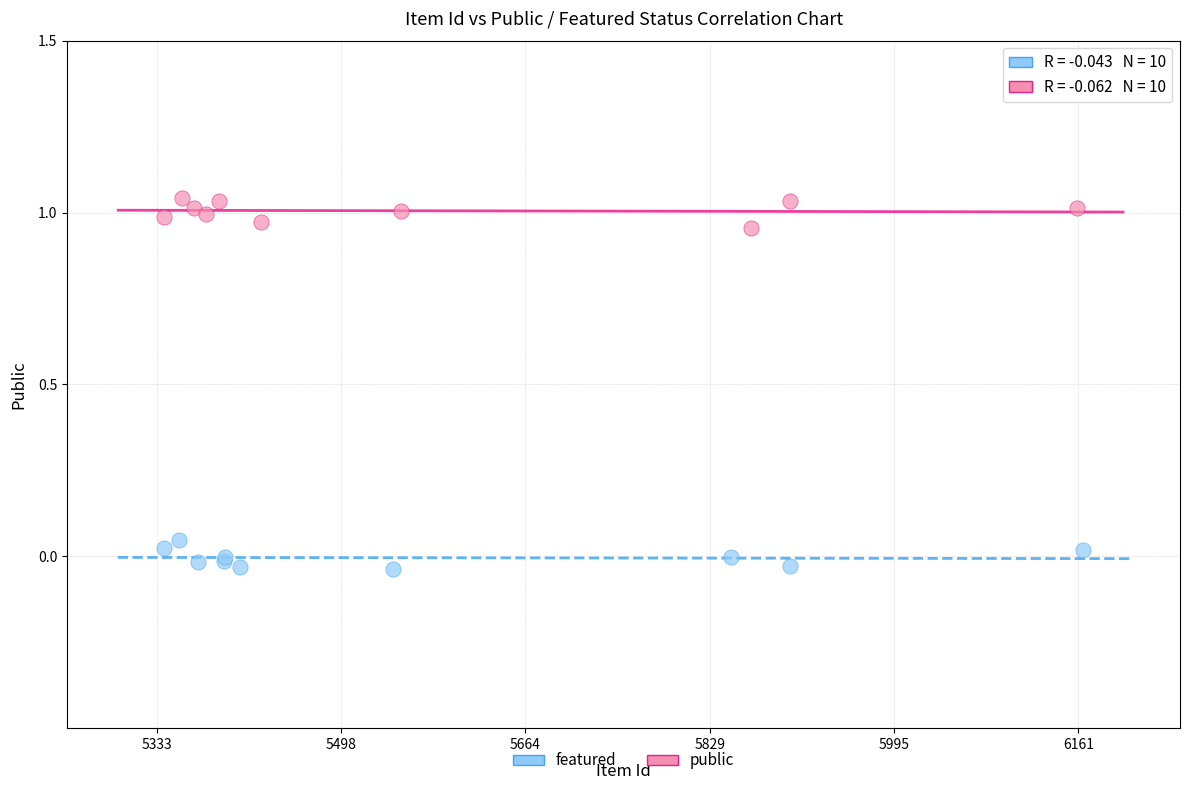

Which series reaches the maximum Y coordinate?

public